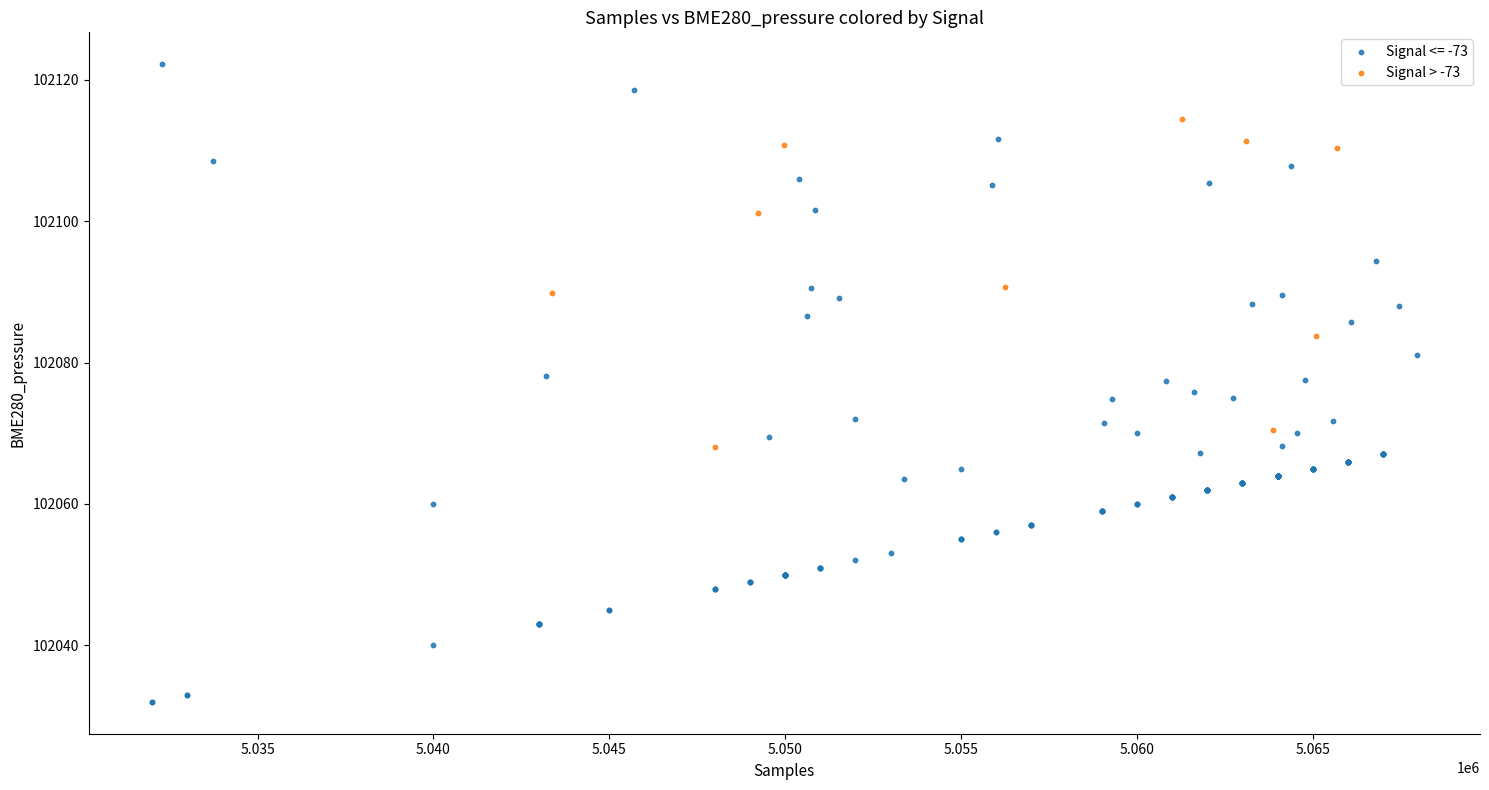

Which series contains the highest Y value?

Signal <= -73